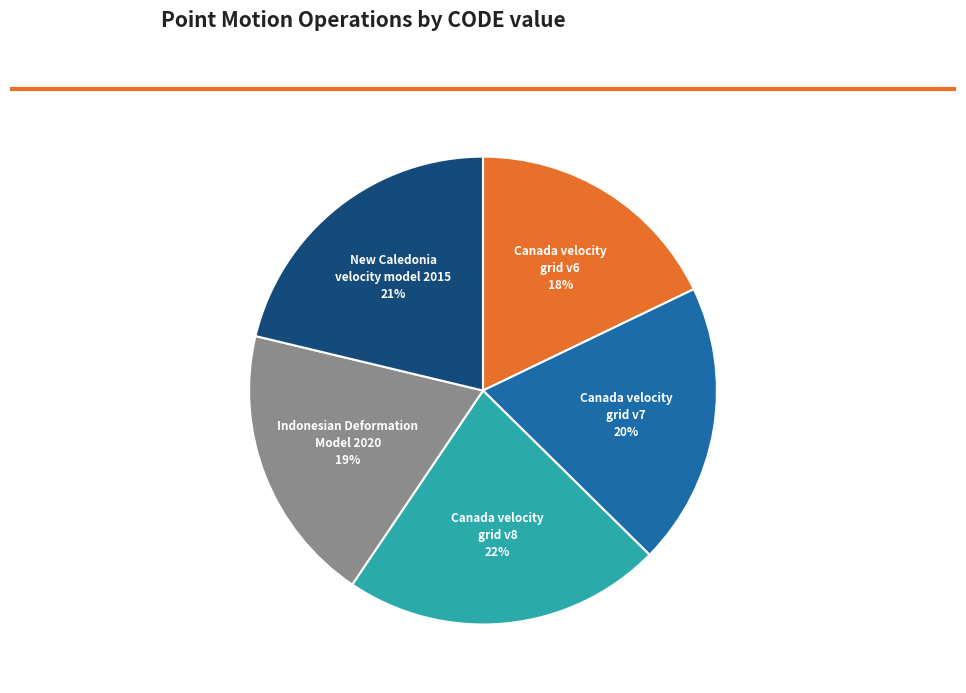

What is the ratio of the value at Canada velocity grid v6 to the value at Canada velocity grid v8?

0.8